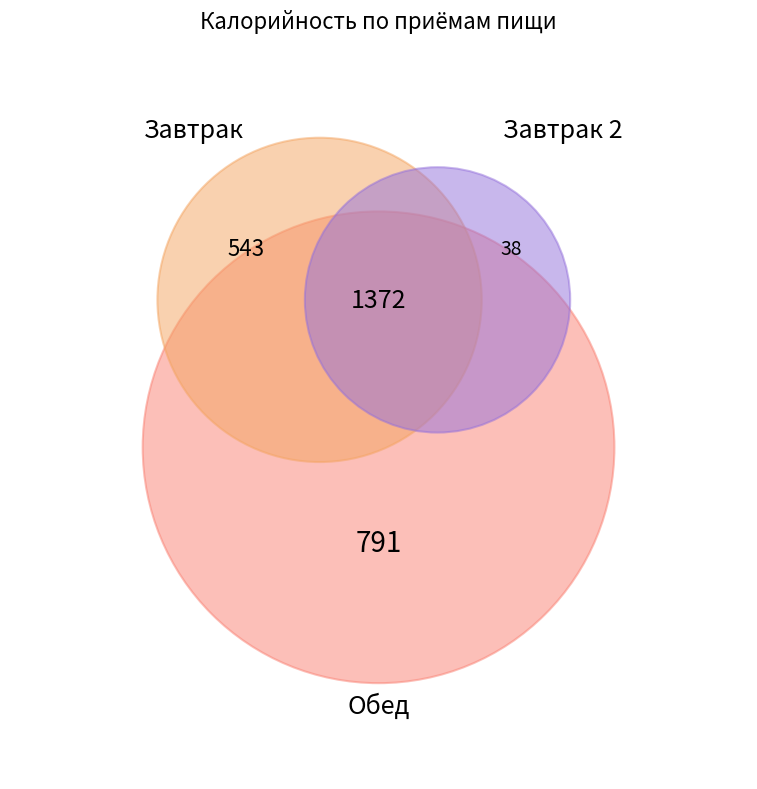

How much of the chart is everything except Завтрак 2?

97.2%